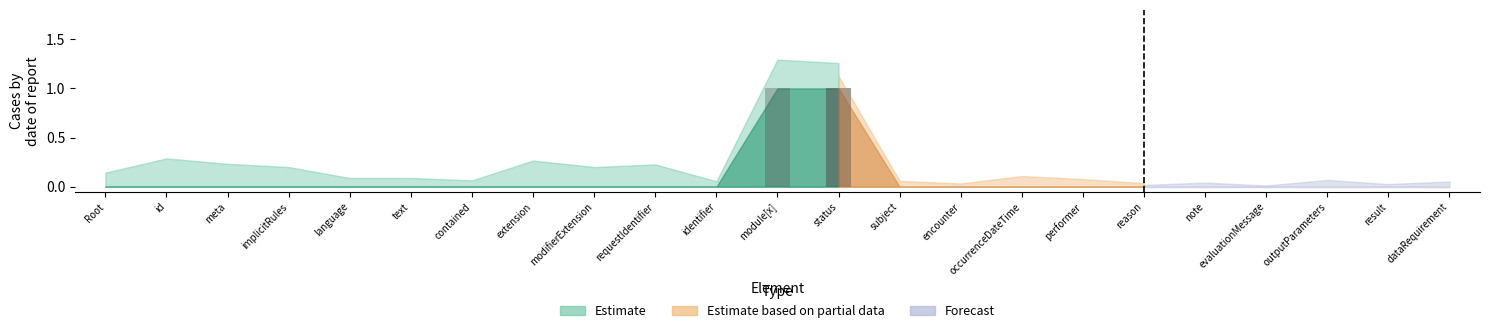

Which has a higher value, GuidanceResponse.note or GuidanceResponse.subject?

GuidanceResponse.note